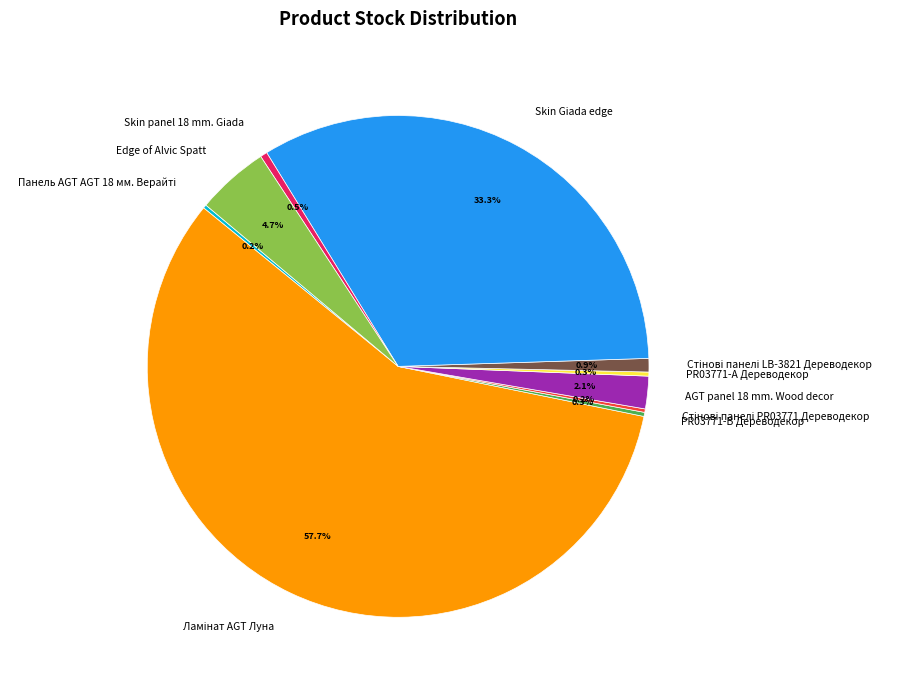

To the nearest percent, what is the average slice percentage?

10%